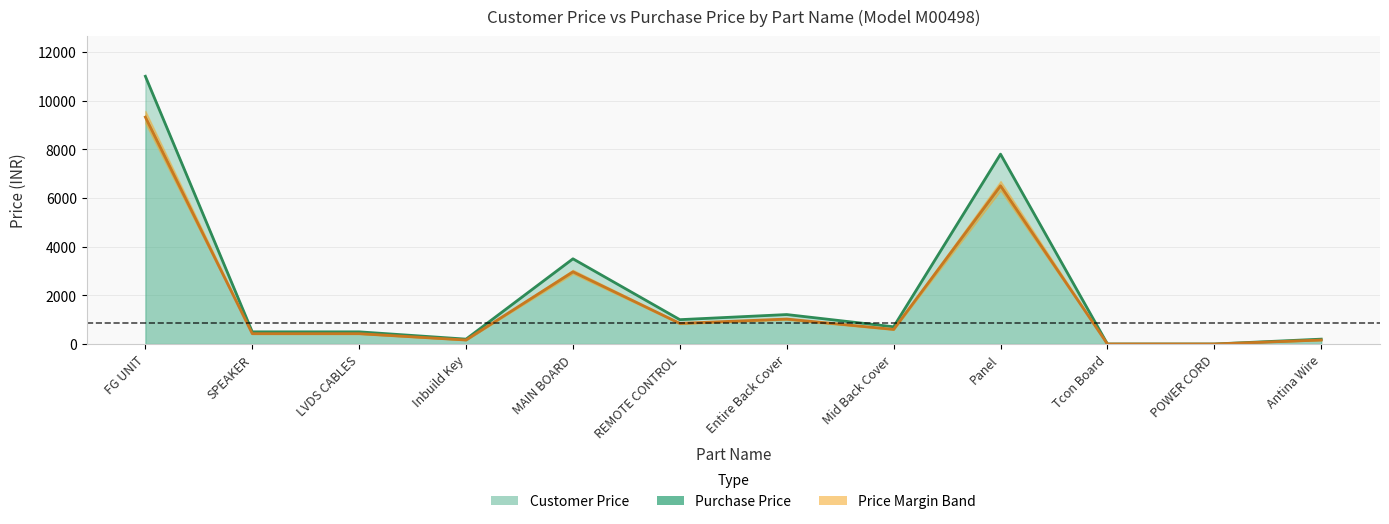

Reading right to left, list all the values displayed in this chart.

Customer Price: Antina Wire=200.0	POWER CORD=0.0	Tcon Board=0.0	Panel=7800.0	Mid Back Cover=708.0	Entire Back Cover=1210.0	REMOTE CONTROL=1000.0	MAIN BOARD=3500.0	Inbuild Key=200.0	LVDS CABLES=500.0	SPEAKER=500.0	FG UNIT=10999.0
Purchase Price: Antina Wire=164.0	POWER CORD=0.0	Tcon Board=0.0	Panel=6500.0	Mid Back Cover=600.0	Entire Back Cover=1025.0	REMOTE CONTROL=847.0	MAIN BOARD=2966.0	Inbuild Key=164.0	LVDS CABLES=424.0	SPEAKER=424.0	FG UNIT=9321.2